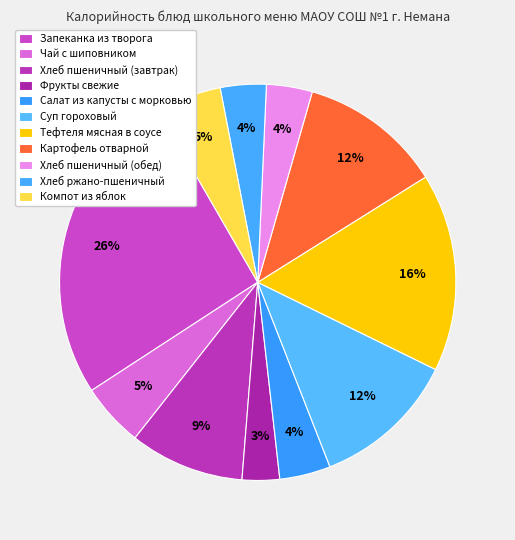

What percentage is the Салат из капусты с морковью slice, to the nearest percent?

4%